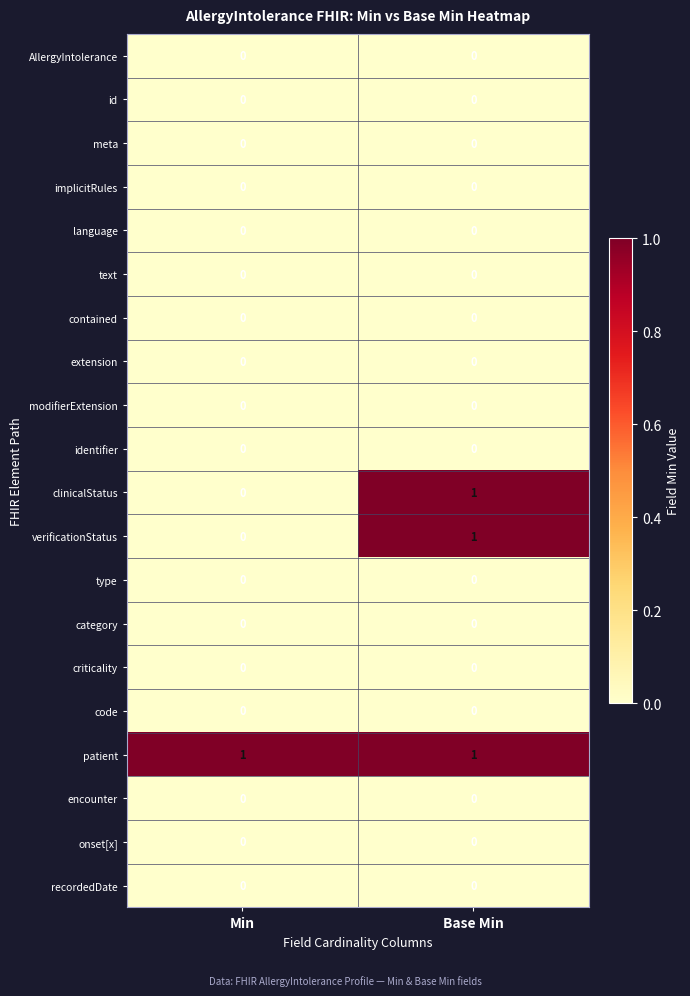

Is the value of text at Base Min greater than the value of patient at Base Min?

No